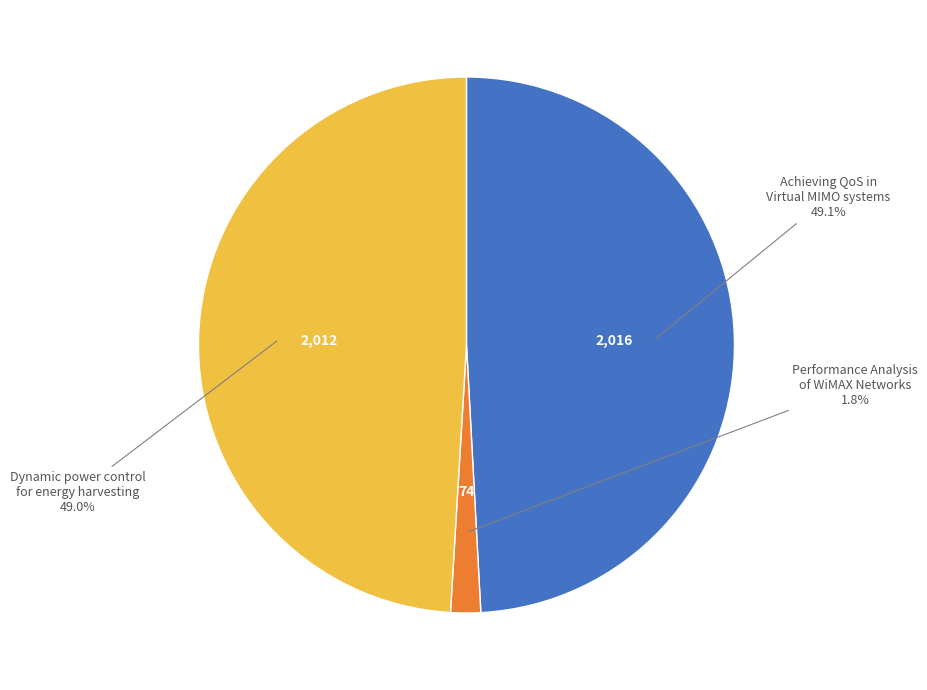

Is there any slice that represents more than half of the pie?

No